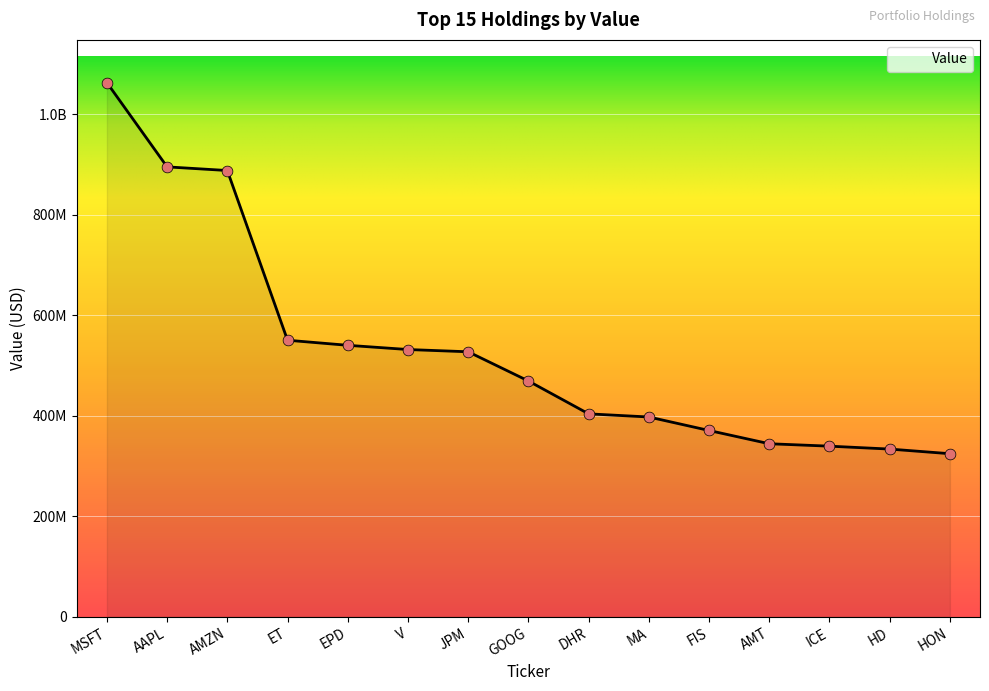

What is the ratio of the value at ET to the value at EPD?

1.0